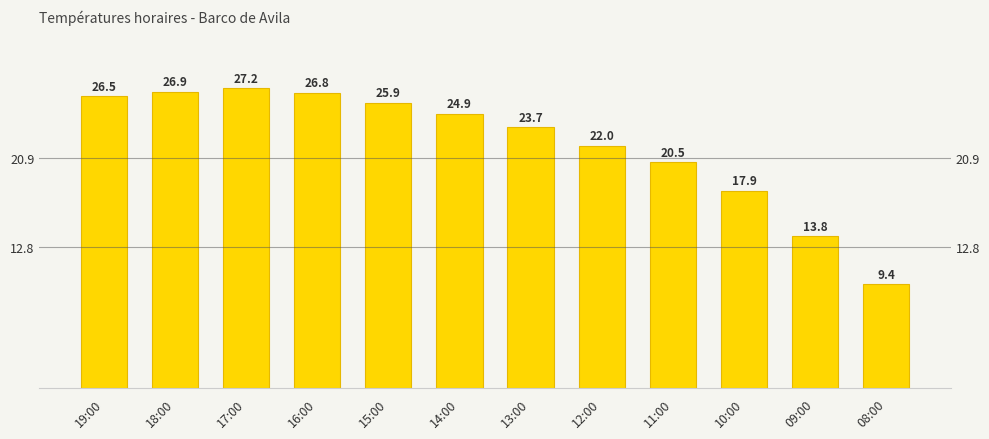

How many bars are there in total?

12